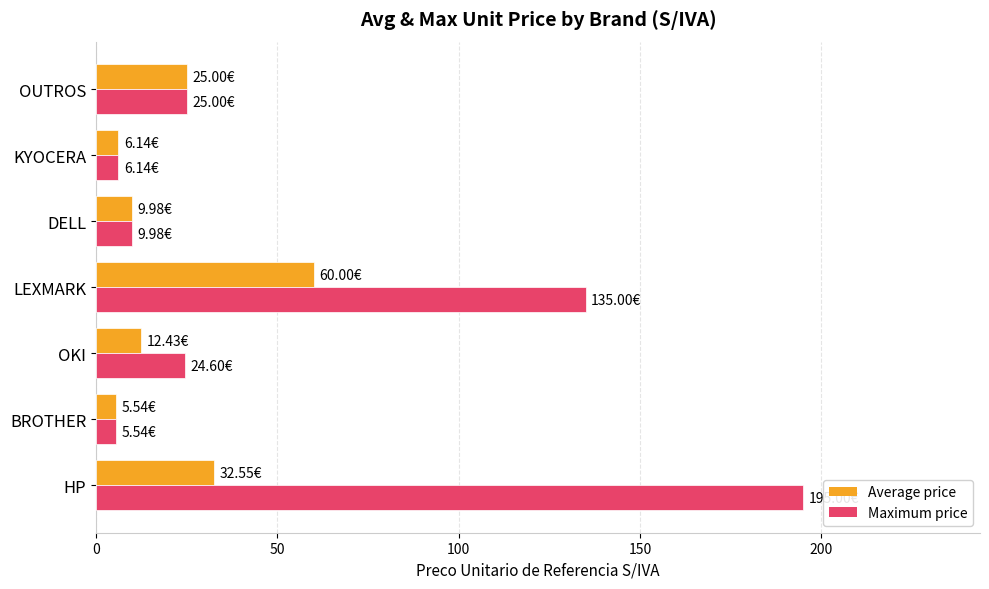

Which label corresponds to the largest value in the chart?

HP